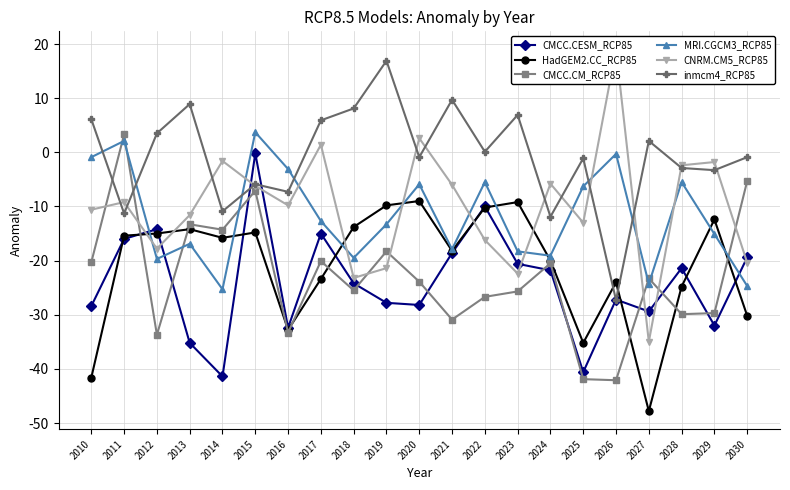

True or false: inmcm4_RCP85 has more than 1 interior local peaks.

True